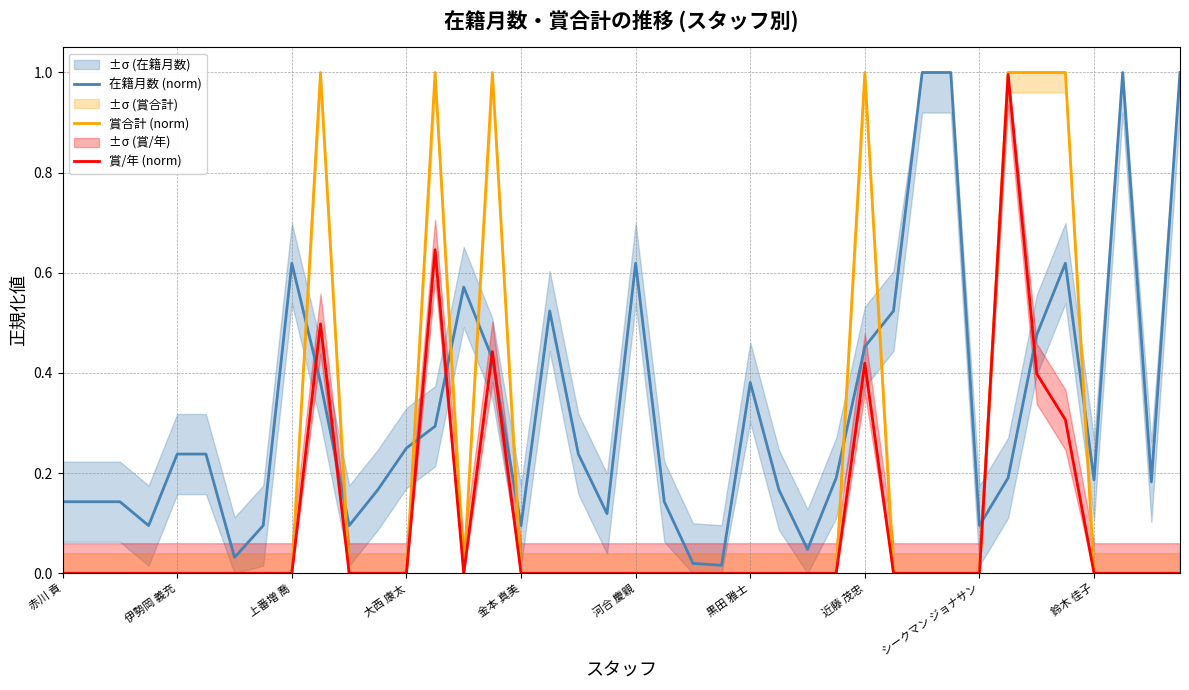

How many interior local peaks does the 賞/年 (norm) series have?

5